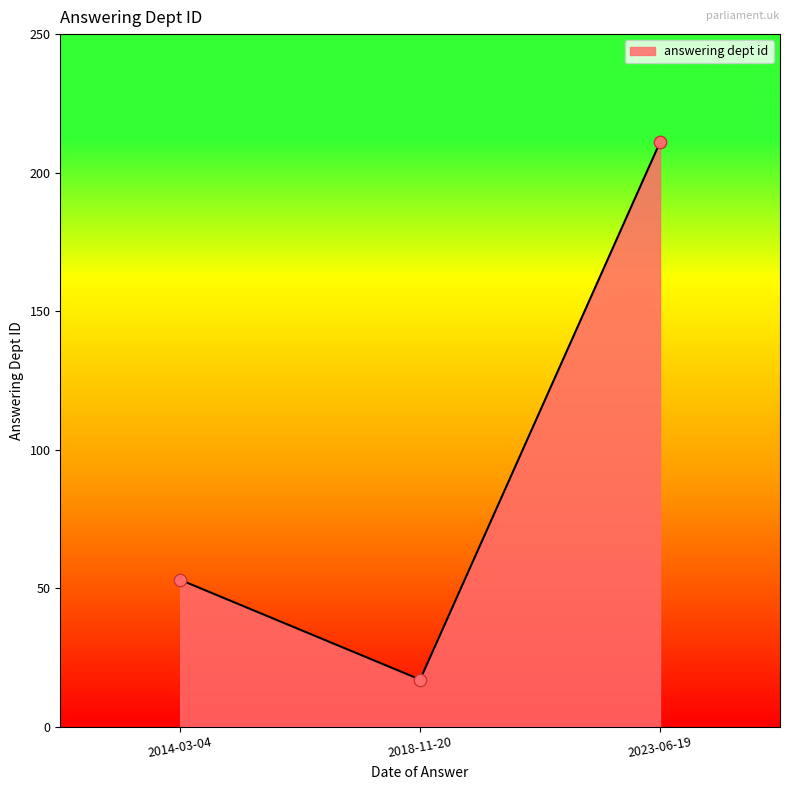

What is the ratio of the value at 2014-03-04 to the value at 2023-06-19?

0.3